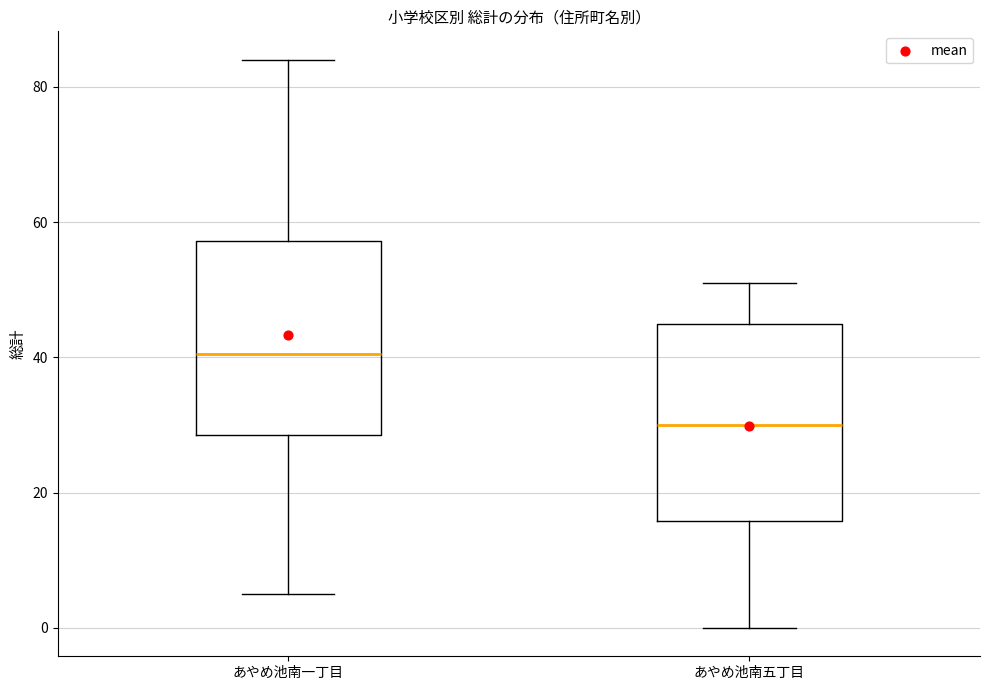

Where does the upper whisker of the box for あやめ池南五丁目 end on the y-axis? The values are not printed on the chart, so give them approximately, as read against the axis.

52